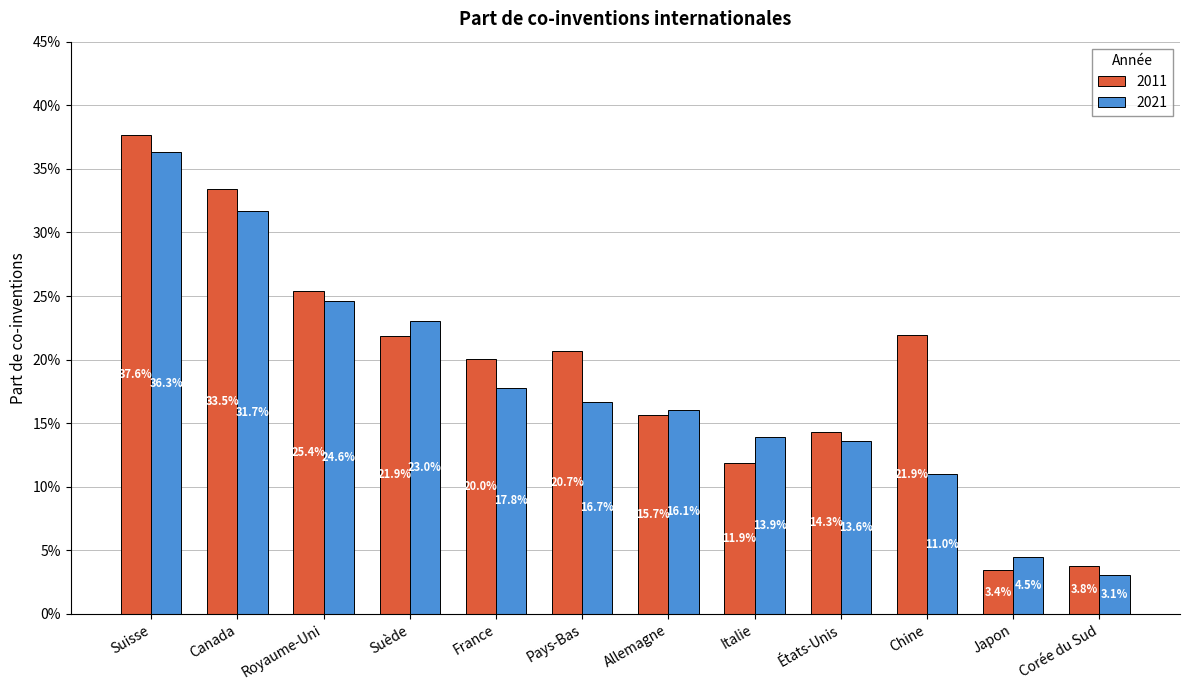

Between Suisse and France, which series saw the biggest shift?

2021